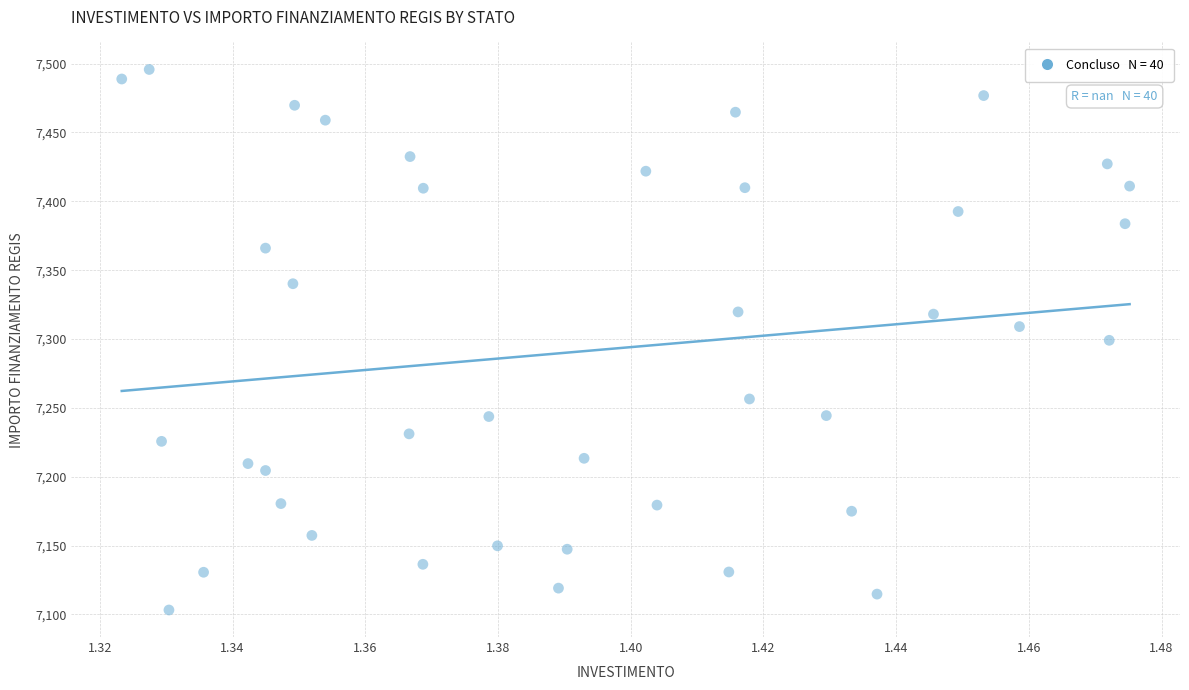

What is the range of Y values (max minus min)?

392.5